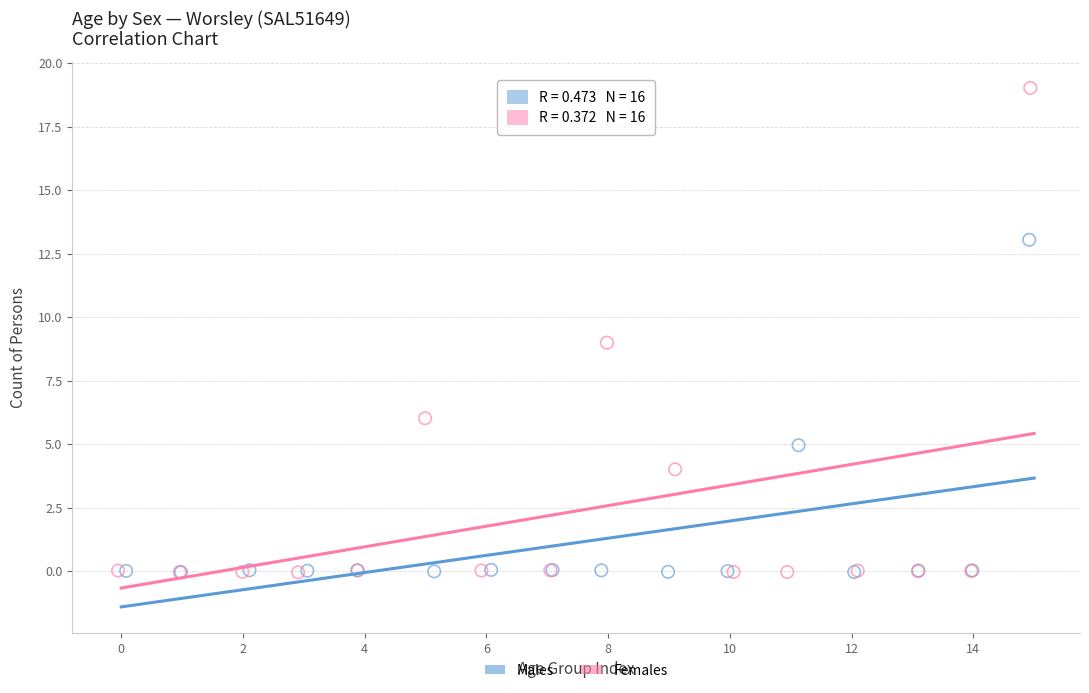

Which series reaches the maximum Y coordinate?

Females